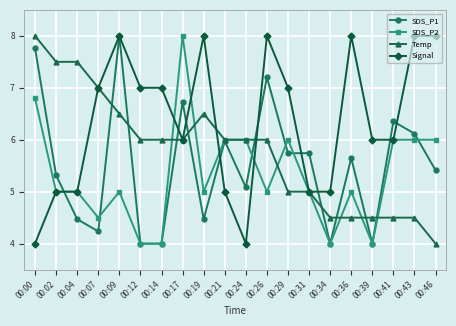

True or false: SDS_P1 has more than 0 points higher than both neighbors.

True